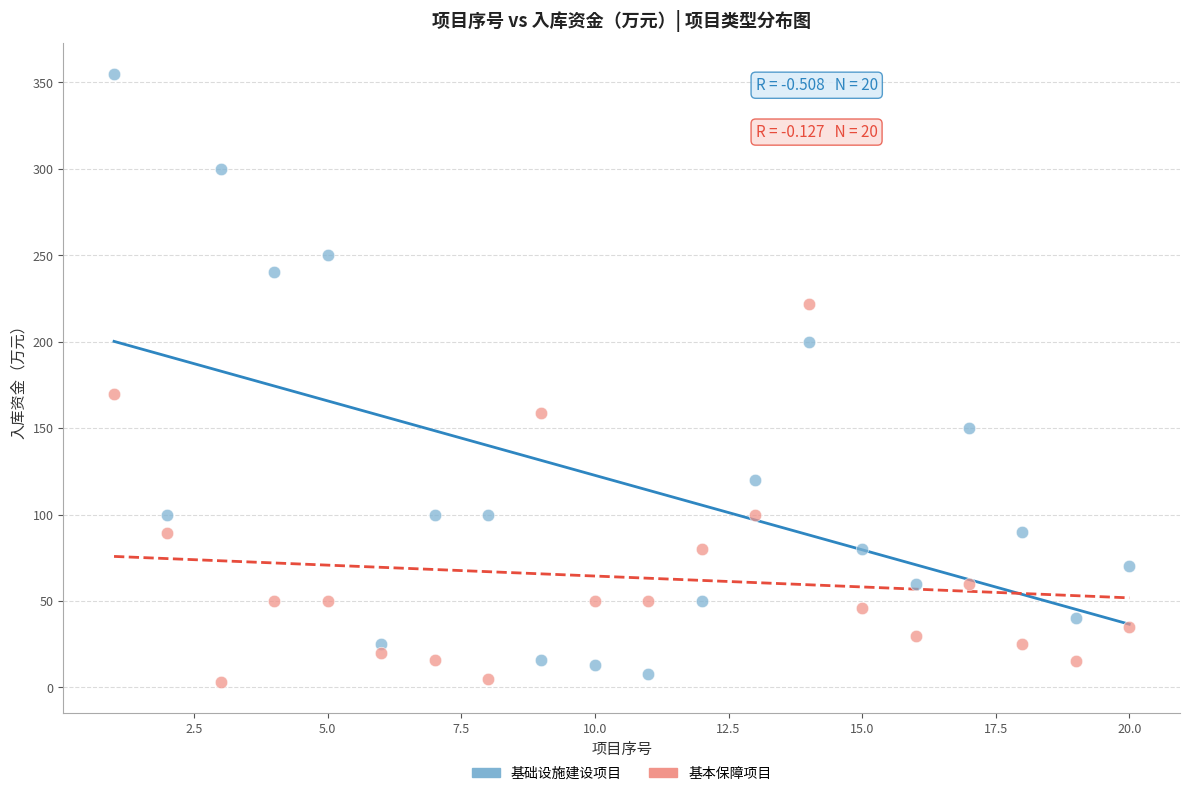

Which series reaches the minimum Y coordinate?

基本保障项目